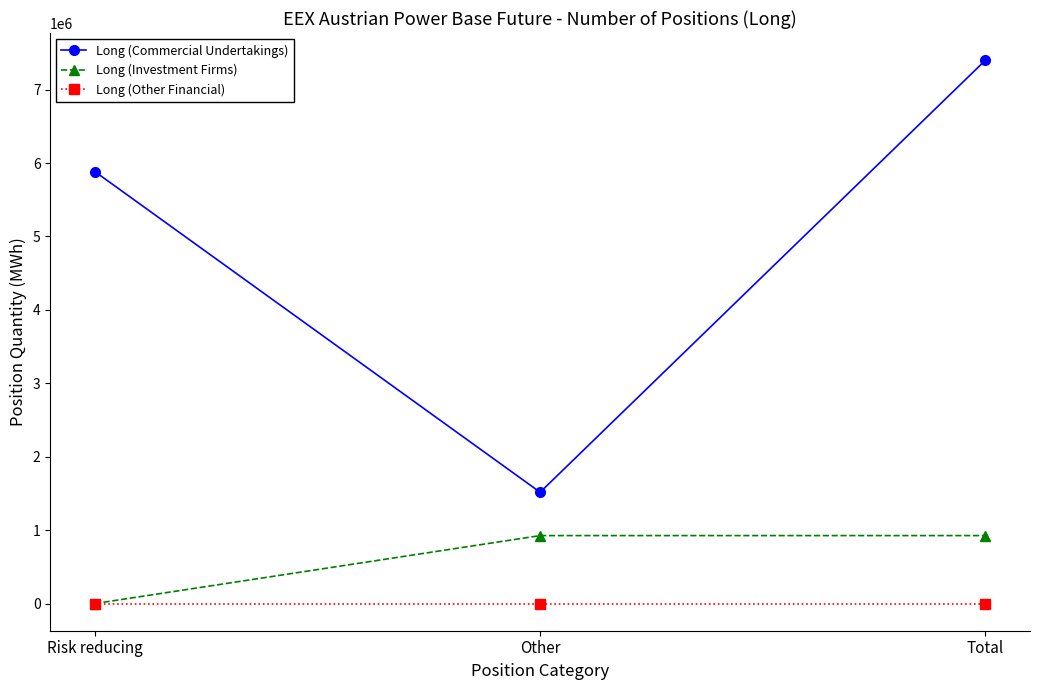

Rank the categories by Long (Commercial Undertakings) value from lowest to highest.

Other, Risk reducing, Total